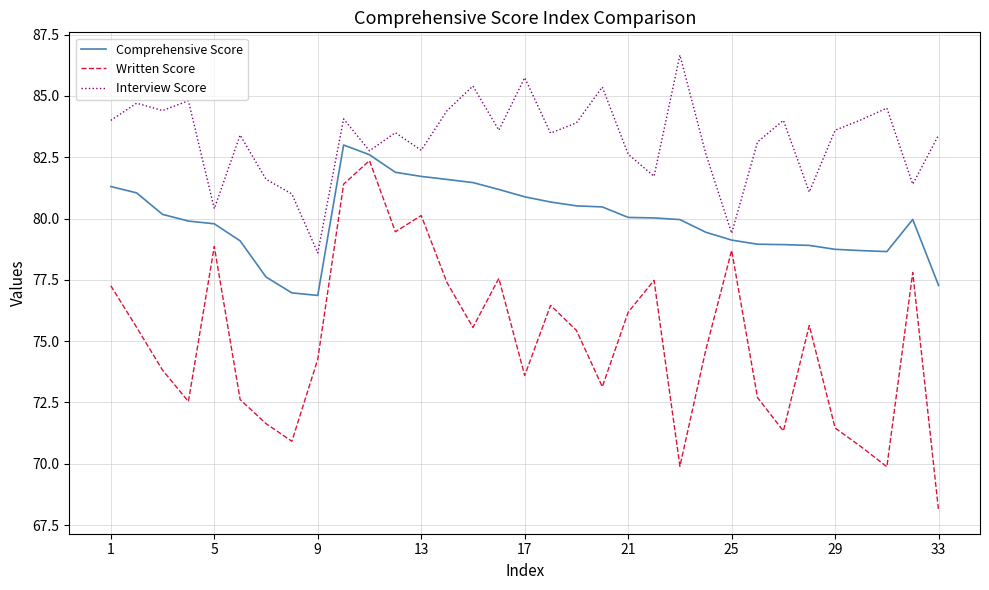

What is the minimum value shown in the chart?

68.1